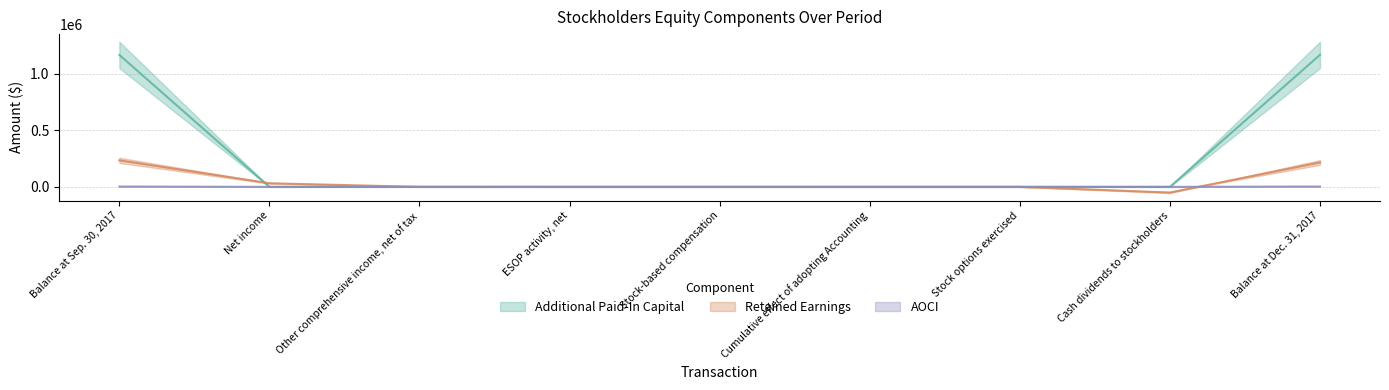

Reading right to left, what are all the values shown in this chart?

Additional Paid-In Capital: Balance at Dec. 31, 2017=1167692	Cash dividends to stockholders=0	Stock options exercised=46	Cumulative effect of adopting Accounting=19	Stock-based compensation=94	ESOP activity, net=165	Other comprehensive income, net of tax=0	Net income=0	Balance at Sep. 30, 2017=1167368
Retained Earnings: Balance at Dec. 31, 2017=216045	Cash dividends to stockholders=-50412	Stock options exercised=0	Cumulative effect of adopting Accounting=-19	Stock-based compensation=0	ESOP activity, net=0	Other comprehensive income, net of tax=0	Net income=31836	Balance at Sep. 30, 2017=234640
AOCI: Balance at Dec. 31, 2017=3074	Cash dividends to stockholders=0	Stock options exercised=0	Cumulative effect of adopting Accounting=0	Stock-based compensation=0	ESOP activity, net=0	Other comprehensive income, net of tax=156	Net income=0	Balance at Sep. 30, 2017=2918